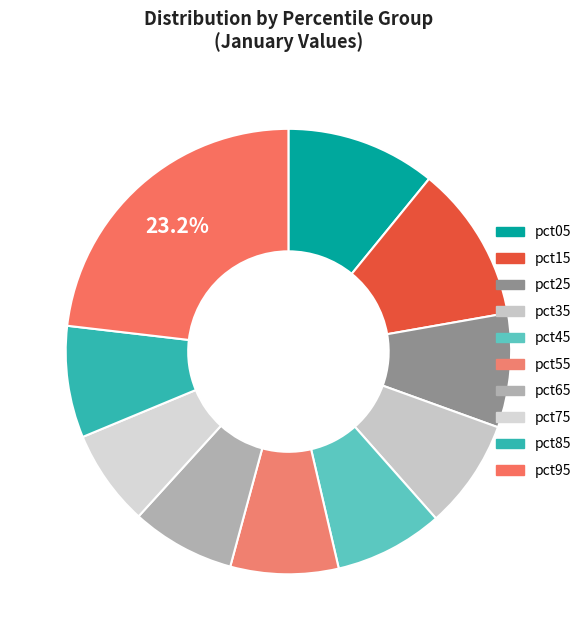

What percentage is NOT represented by pct85?

91.9%